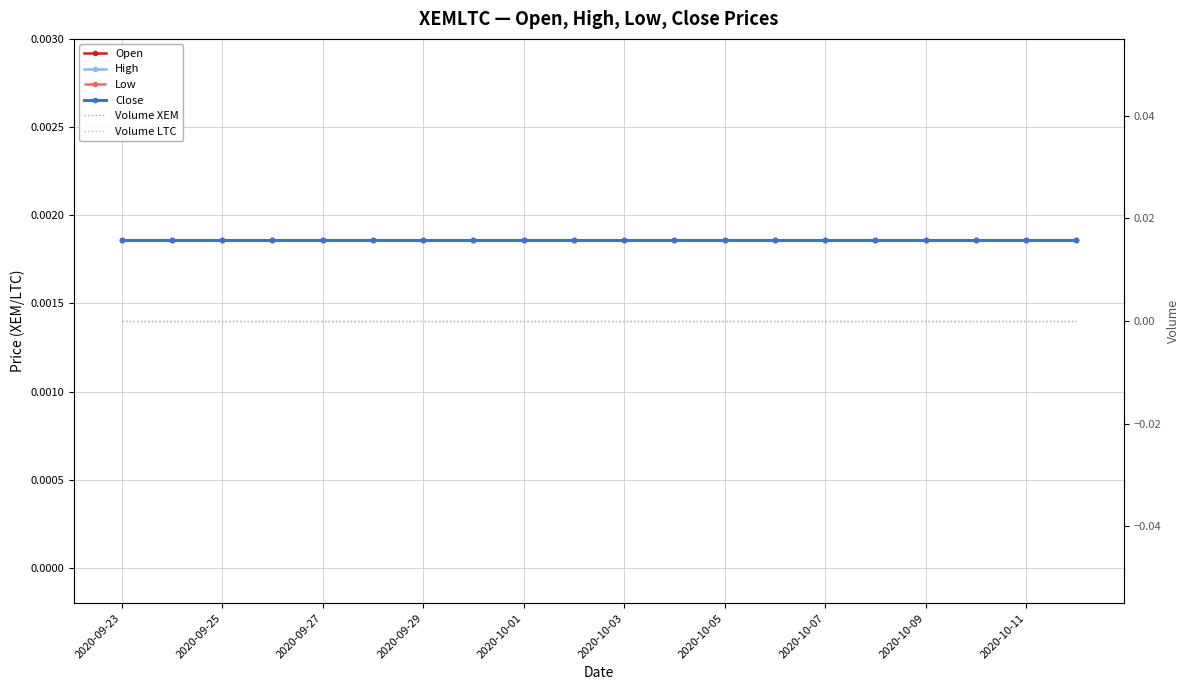

At which label is Close closest to 0?

2020-09-23